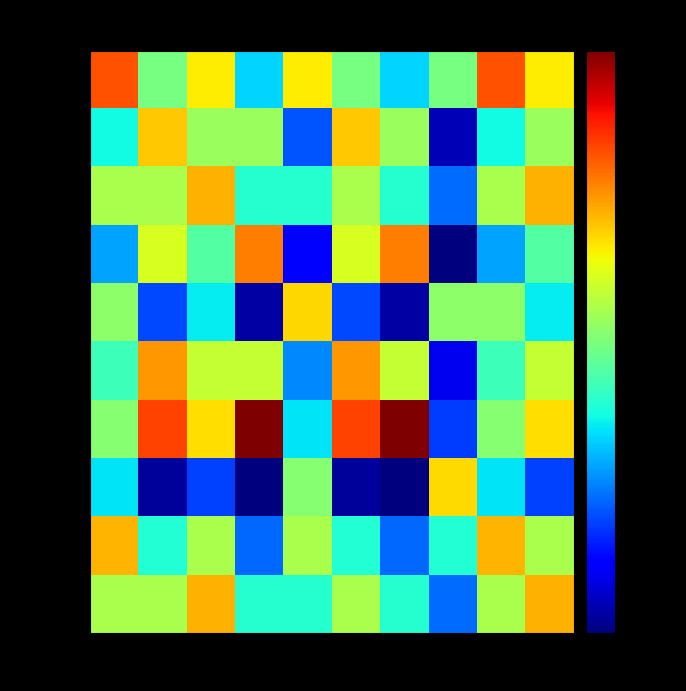

Reading left to right, extract all data points from this chart.

Tâche A: 50=1.2	60=0.5	55=0.8	65=0.3	45=0.8	60=0.5	65=0.3	40=0.5	50=1.2	55=0.8
Tâche B: 50=0.3	60=0.9	55=0.5	65=0.5	45=0.2	60=0.9	65=0.5	40=0.1	50=0.3	55=0.5
Tâche C: 50=0.6	60=0.6	55=0.9	65=0.3	45=0.3	60=0.6	65=0.3	40=0.2	50=0.6	55=0.9
Tâche D: 50=0.2	60=0.7	55=0.4	65=1.1	45=0.1	60=0.7	65=1.1	40=0.1	50=0.2	55=0.4
Tâche E: 50=0.5	60=0.2	55=0.3	65=0.1	45=0.8	60=0.2	65=0.1	40=0.5	50=0.5	55=0.3
Tâche F: 50=0.4	60=1.0	55=0.6	65=0.6	45=0.2	60=1.0	65=0.6	40=0.1	50=0.4	55=0.6
Tâche G: 50=0.5	60=1.3	55=0.8	65=2.2	45=0.3	60=1.3	65=2.2	40=0.2	50=0.5	55=0.8
Tâche H: 50=0.3	60=0.1	55=0.2	65=0.1	45=0.5	60=0.1	65=0.1	40=0.8	50=0.3	55=0.2
Tâche I: 50=0.9	60=0.3	55=0.6	65=0.2	45=0.6	60=0.3	65=0.2	40=0.3	50=0.9	55=0.6
Tâche J: 50=0.6	60=0.6	55=0.9	65=0.3	45=0.3	60=0.6	65=0.3	40=0.2	50=0.6	55=0.9